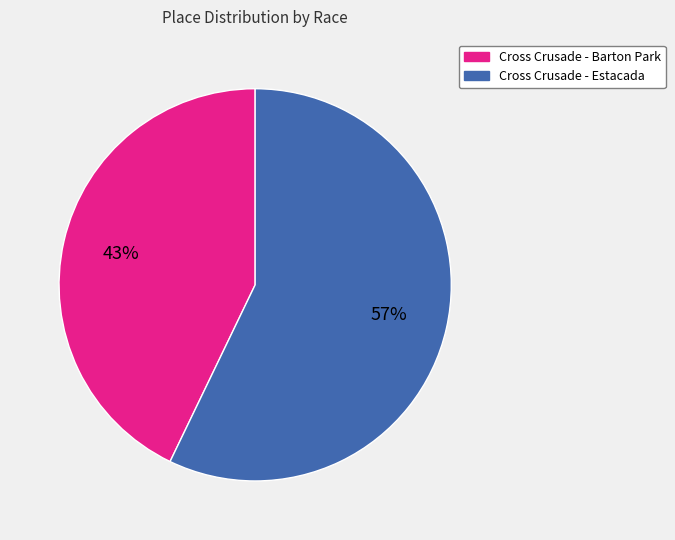

How many segments does this pie chart have?

2